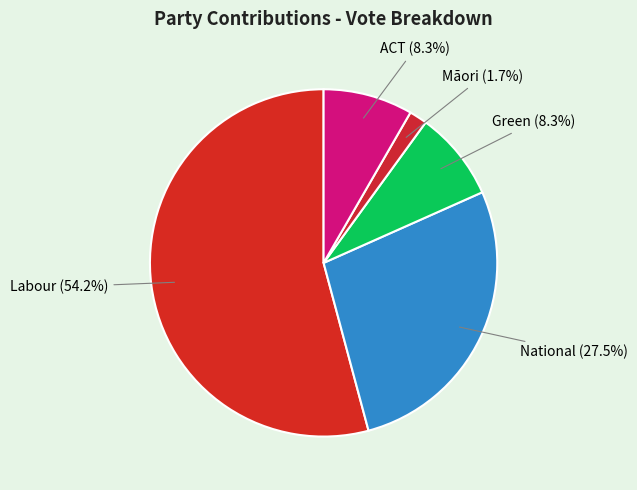

How many slices are in this pie chart?

5